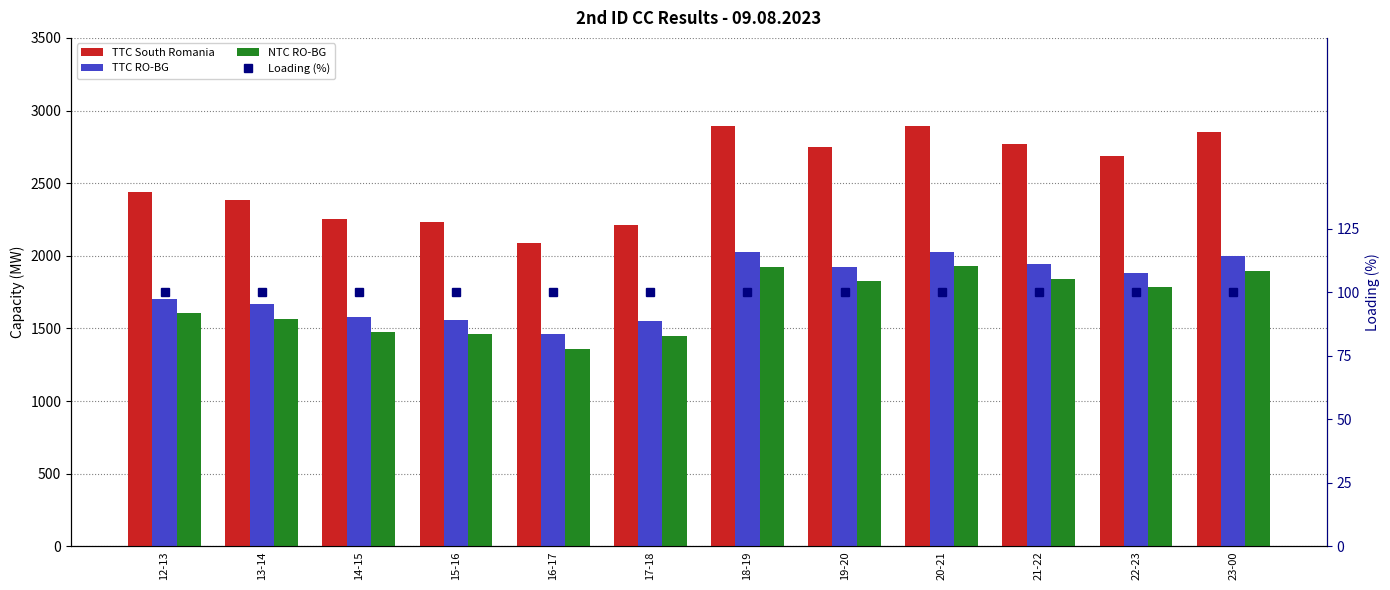

What is the lowest value of the TTC South Romania series?

2089